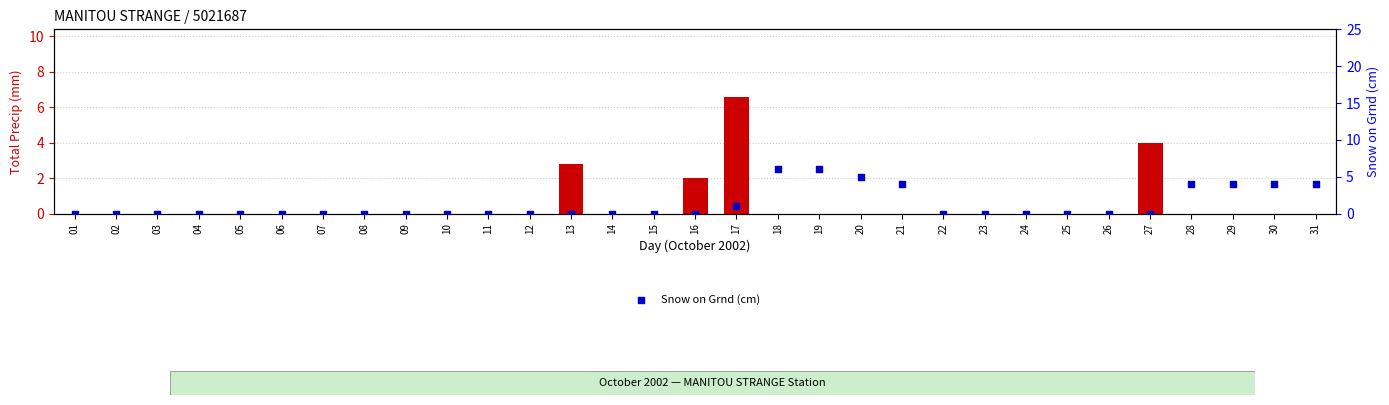

Which series reaches the maximum Y coordinate?

Total Precip (mm)